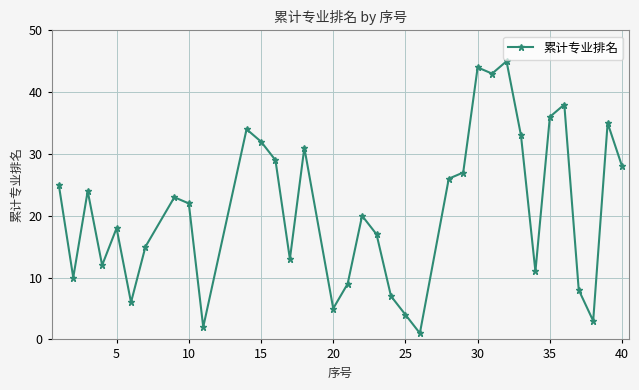

Is this an area chart (filled region under the line)?

No